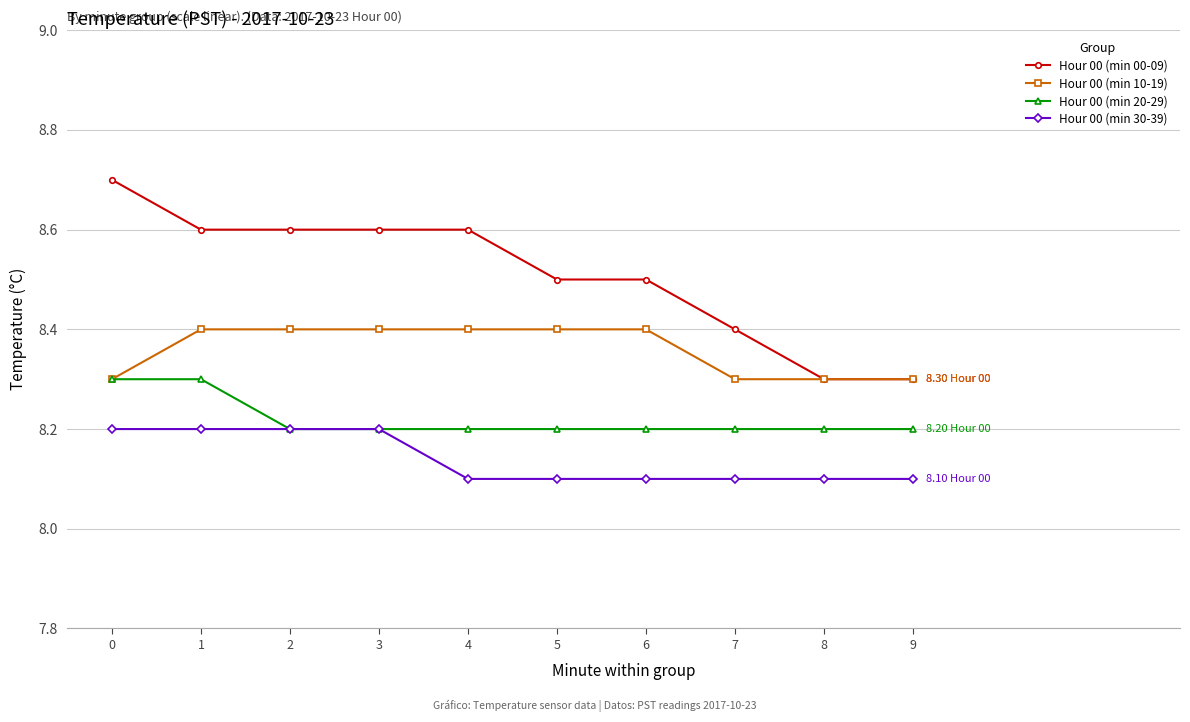

What is the lowest value of the Hour 00 (min 00-09) series?

8.3